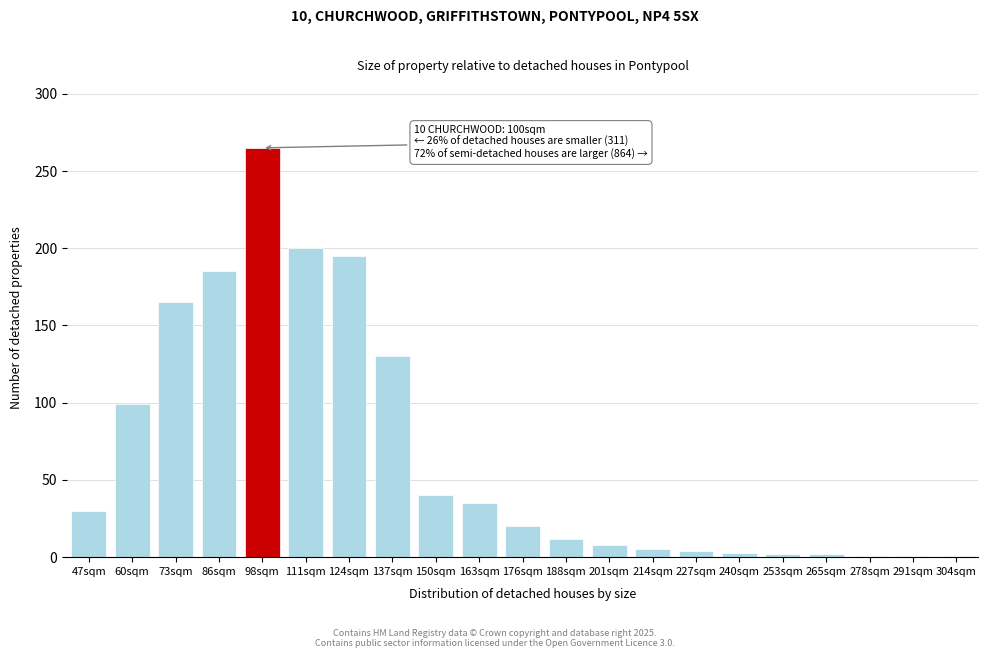

What is the maximum value shown in the chart?

265